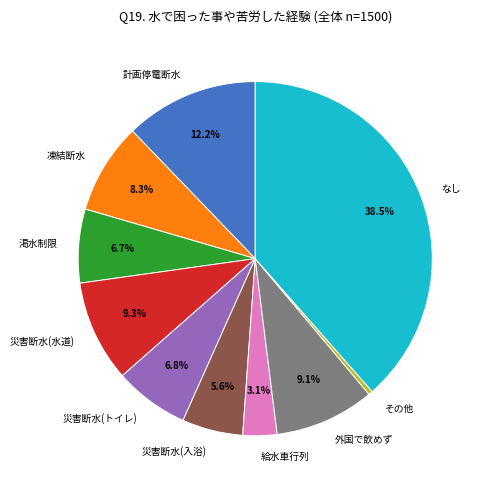

How much of the chart is everything except 災害断水(水道)?

90.7%